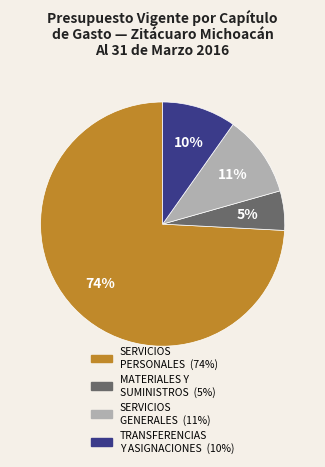

Does any single category account for the majority?

Yes